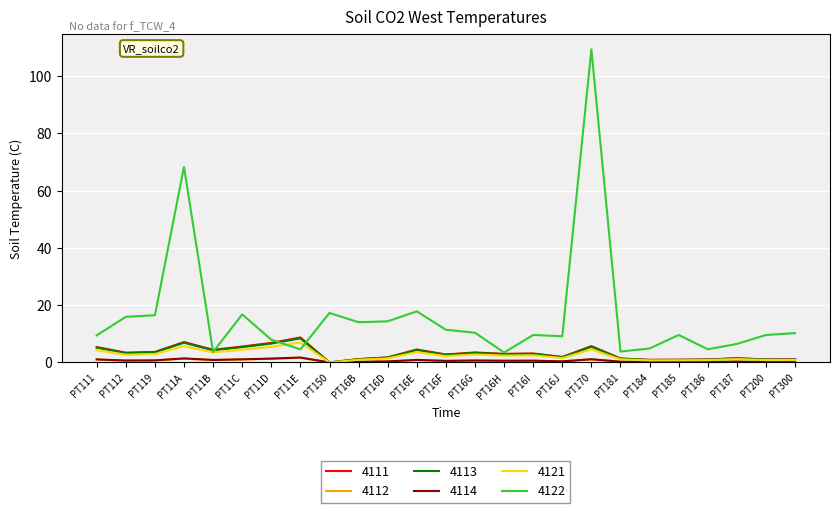

Which series has the largest range (max minus min)?

4122